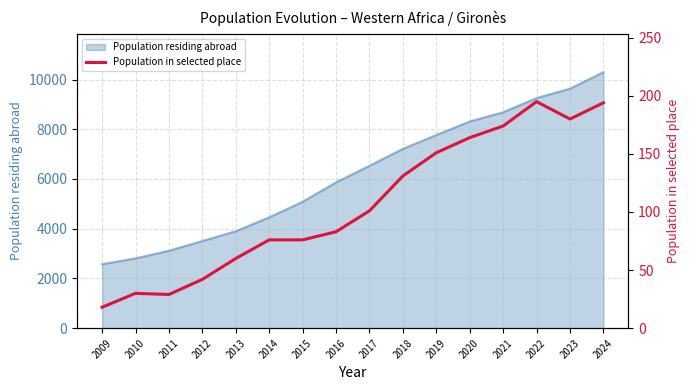

What is the highest value of the Population residing abroad series?

10300